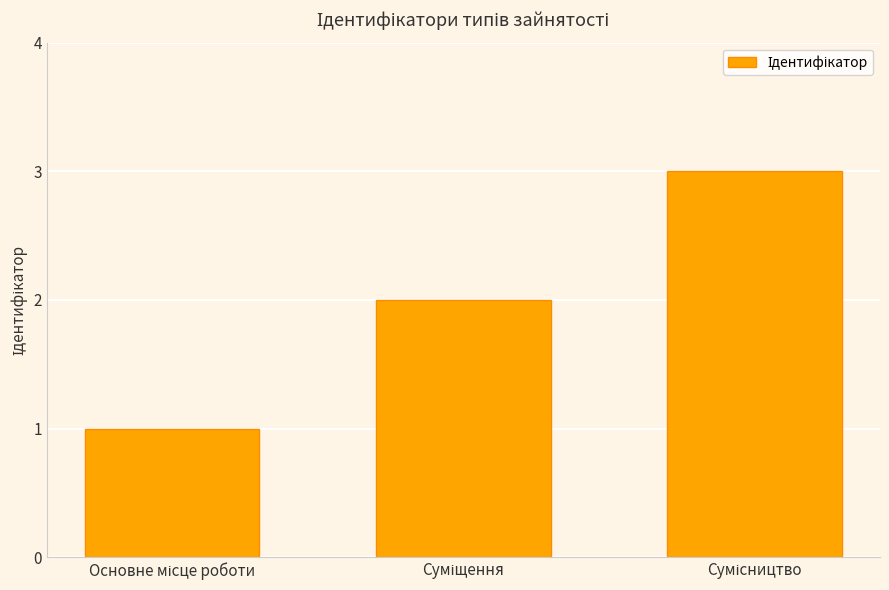

What is the sum of all values?

6